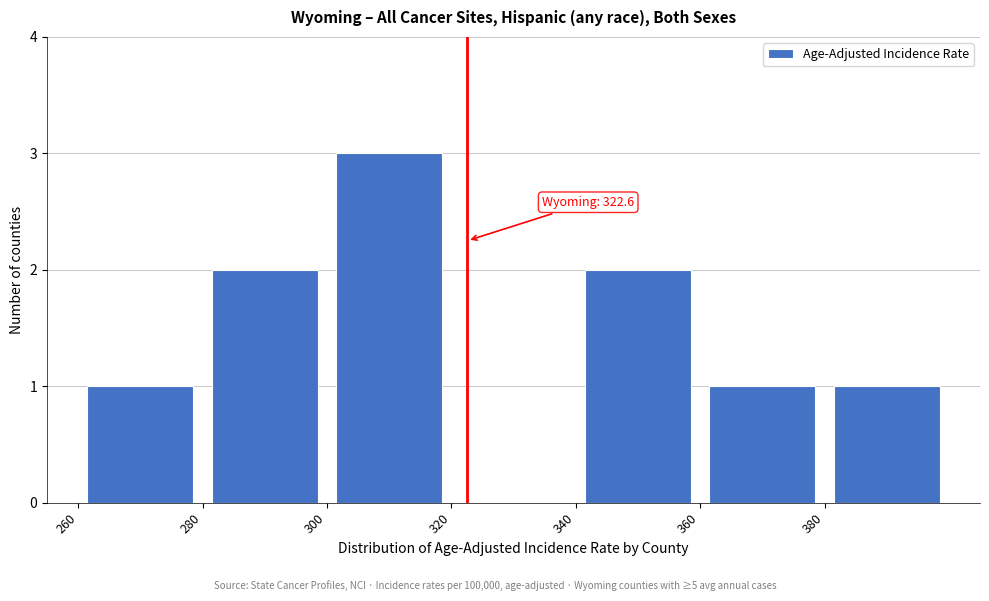

Which range on the x-axis has the tallest bar?

300 to 320